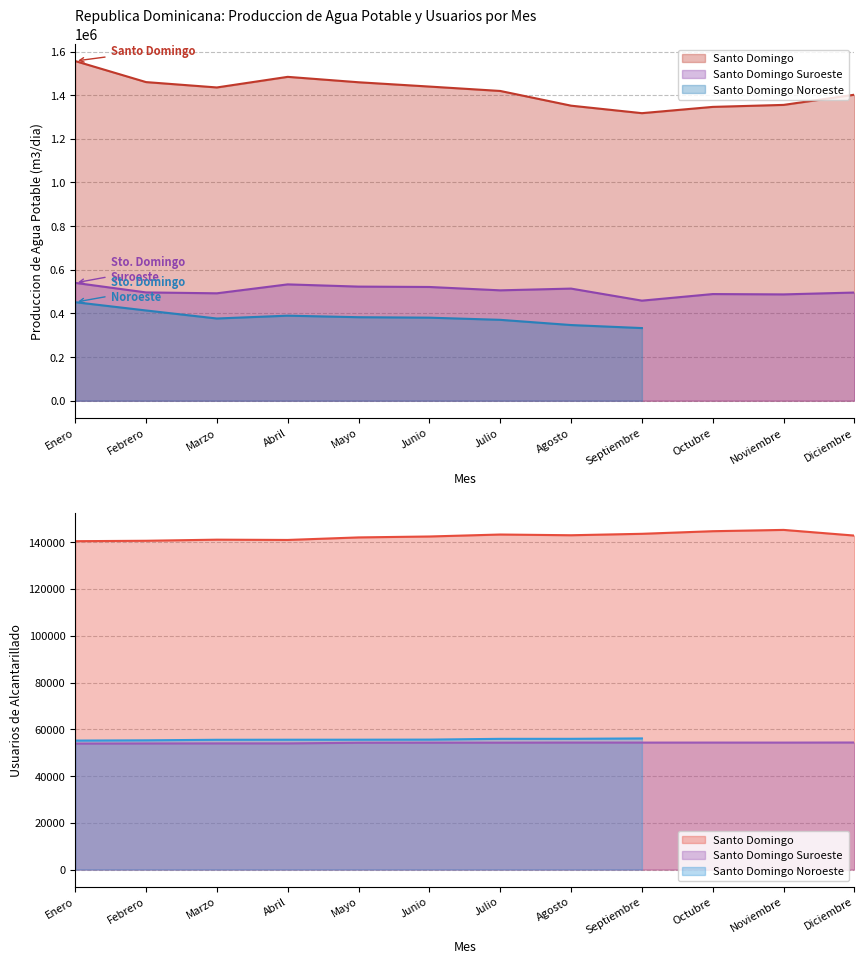

Between Enero and Agosto, which series saw the biggest shift?

Santo Domingo - Produccion (m3/dia)